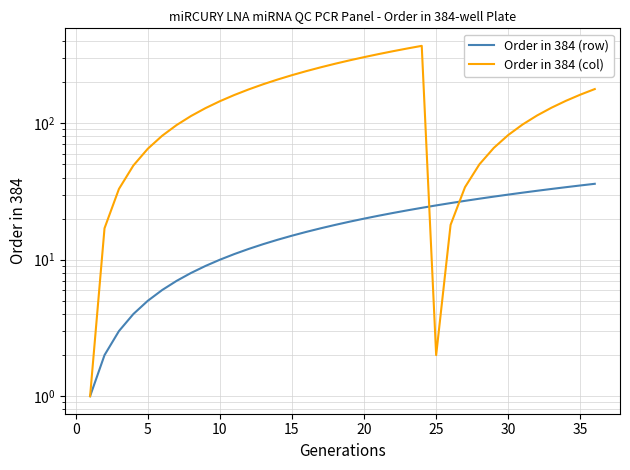

How many lines are shown in the chart?

2